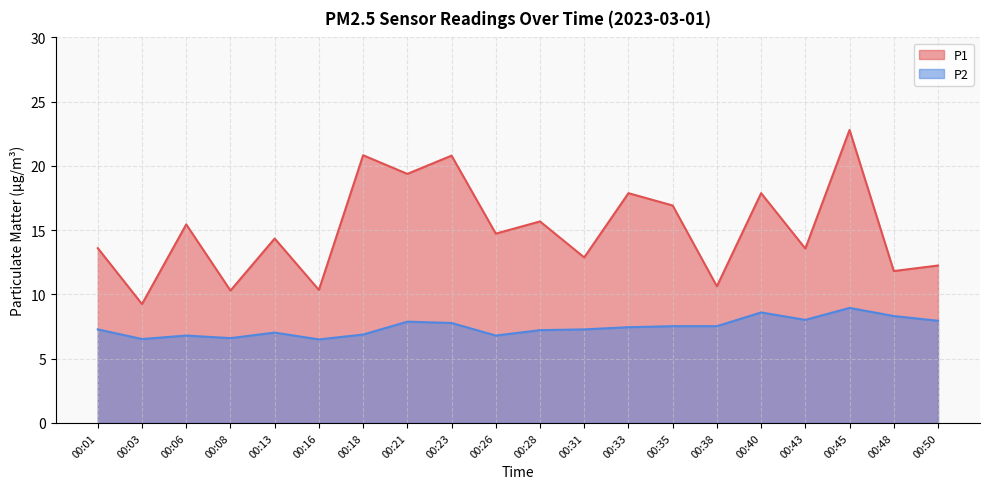

In P2, how many points are lower than both neighbors (excluding endpoints)?

5